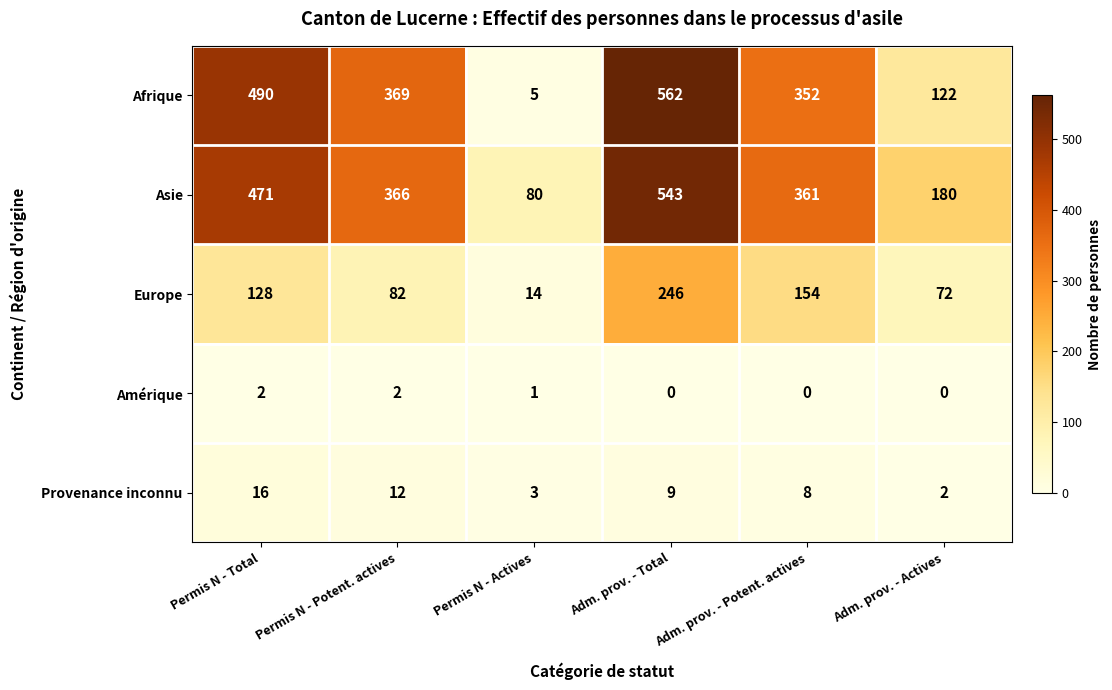

At Adm. prov. - Total, list the series in order from smallest to largest.

Amérique, Provenance inconnu, Europe, Asie, Afrique